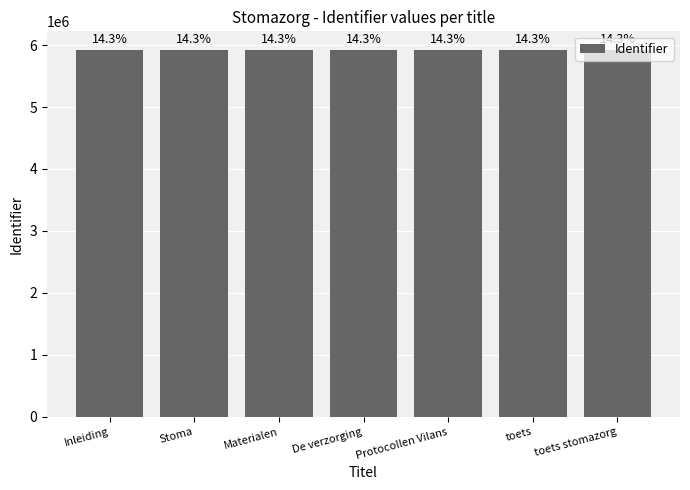

What is the difference between the values at toets and Inleiding?

558